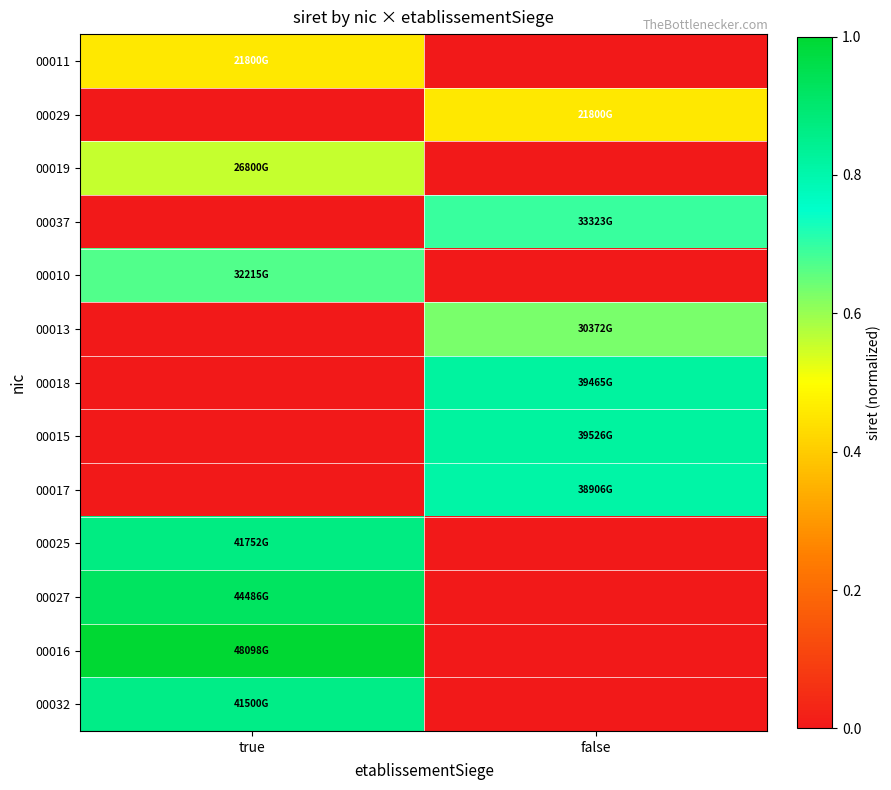

At true, list the series in order from largest to smallest.

00016, 00027, 00025, 00032, 00010, 00019, 00011, 00029, 00037, 00013, 00018, 00015, 00017